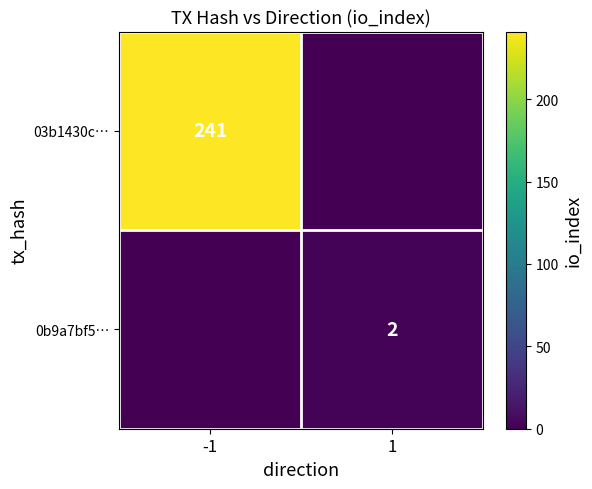

Is it true that 03b1430c… equals 82 at -1?

False